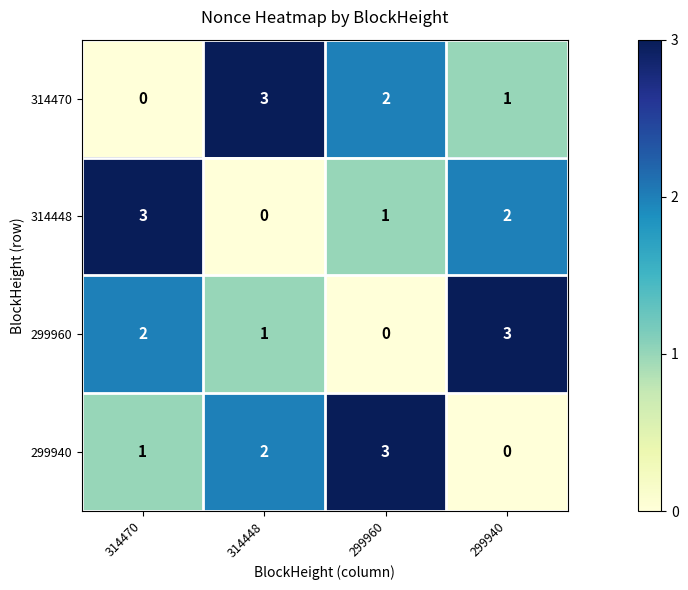

Reading left to right, extract all data points from this chart.

314470: 314470=0	314448=3	299960=2	299940=1
314448: 314470=3	314448=0	299960=1	299940=2
299960: 314470=2	314448=1	299960=0	299940=3
299940: 314470=1	314448=2	299960=3	299940=0